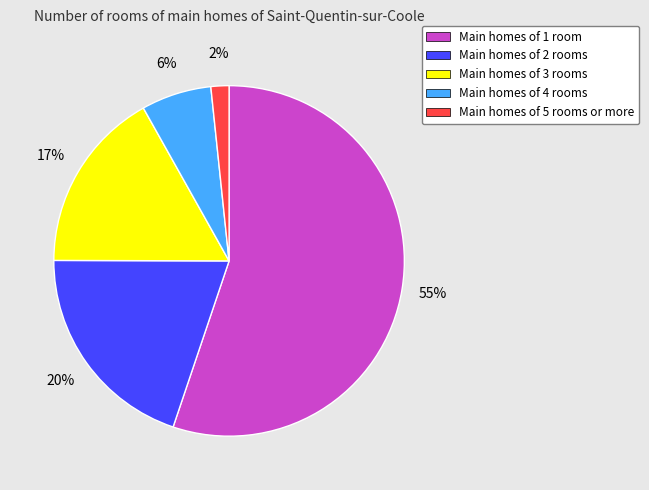

Is there any slice that represents more than half of the pie?

Yes